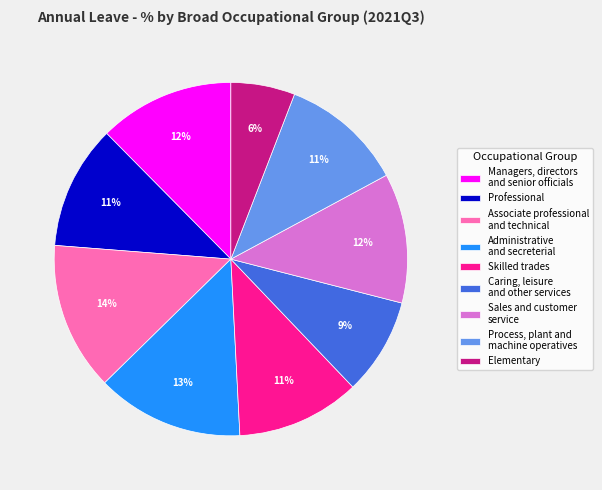

Which slice is the smallest?

Elementary